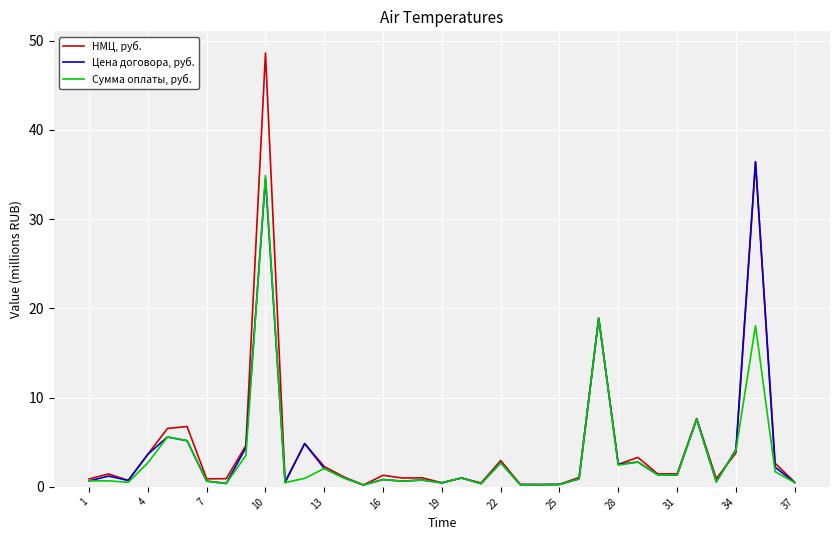

List the series in order of their peak value, highest first.

НМЦ, руб., Цена договора, руб., Сумма оплаты, руб.